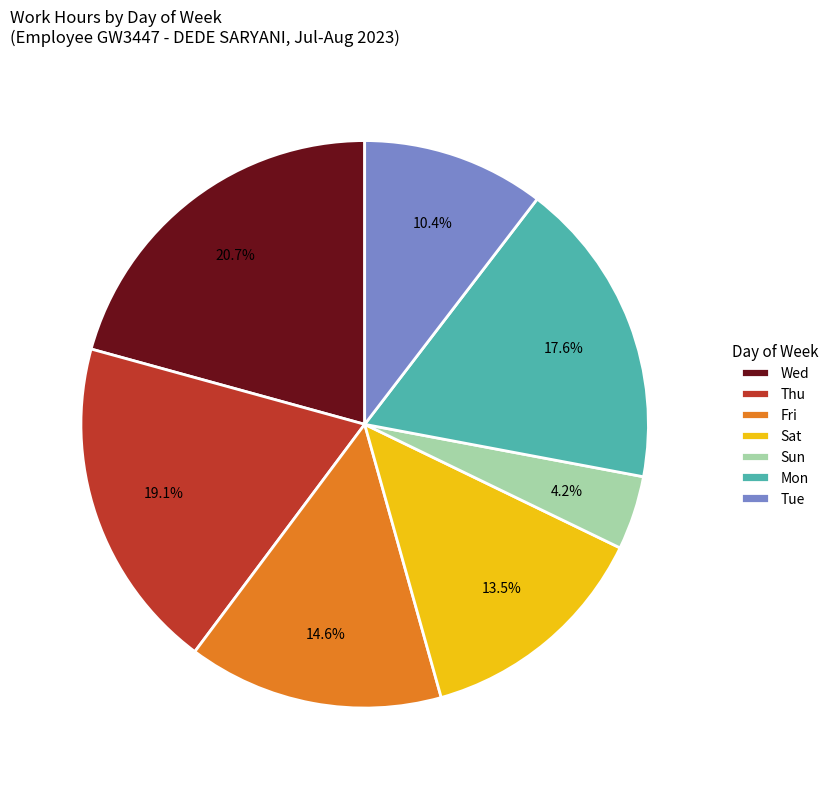

Which has a higher value, Sun or Mon?

Mon